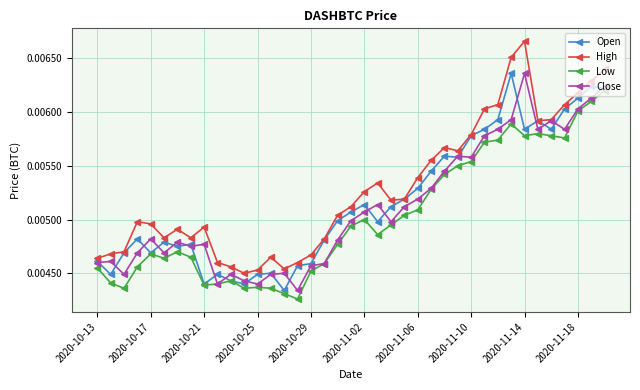

What is the sum of all Close values?

0.2